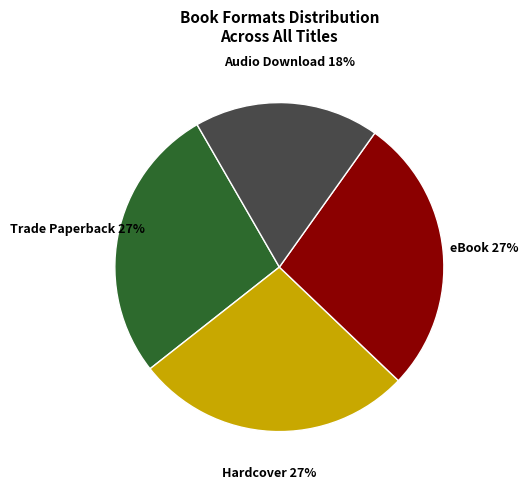

Combined, do Hardcover and Audio Download account for over 50%?

No